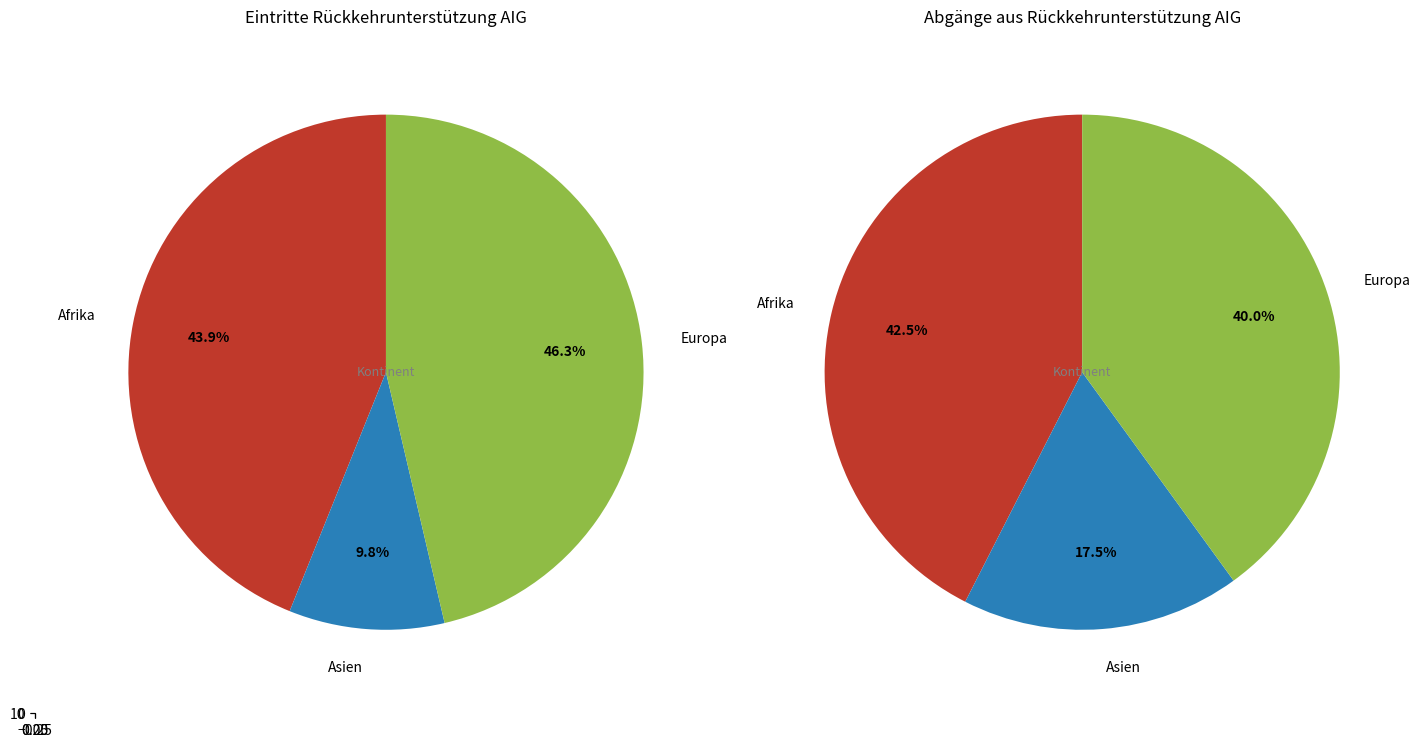

Do Europa and Herkunft unbekannt together represent more than half of the pie?

No